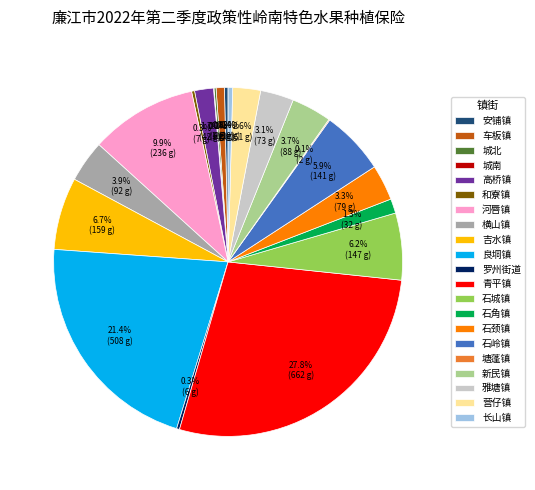

Between 石角镇 and 青平镇, which is larger?

青平镇